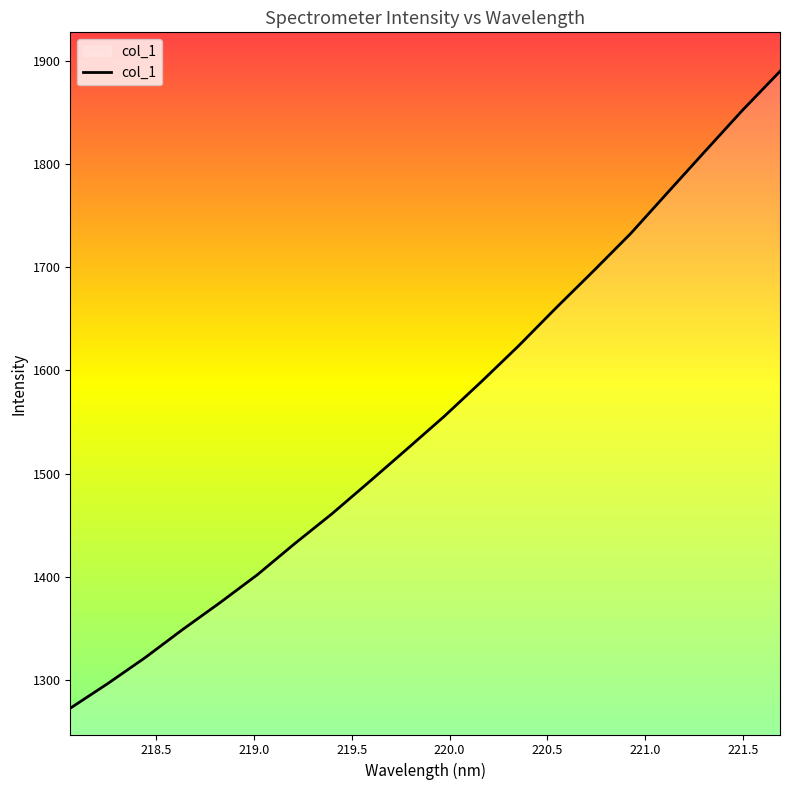

How many lines are shown in the chart?

1